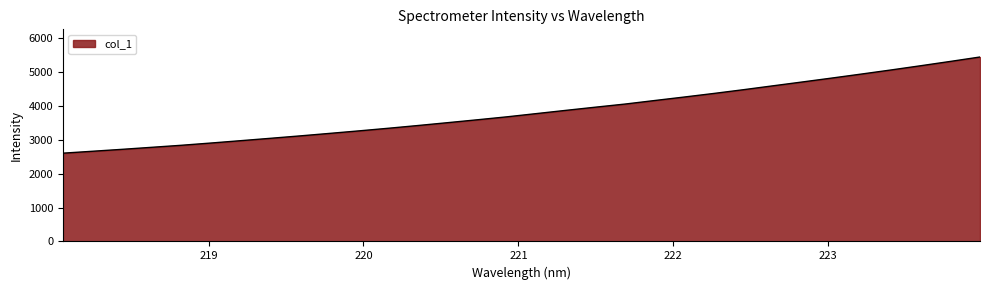

What is the difference between the maximum and minimum values?

2832.5